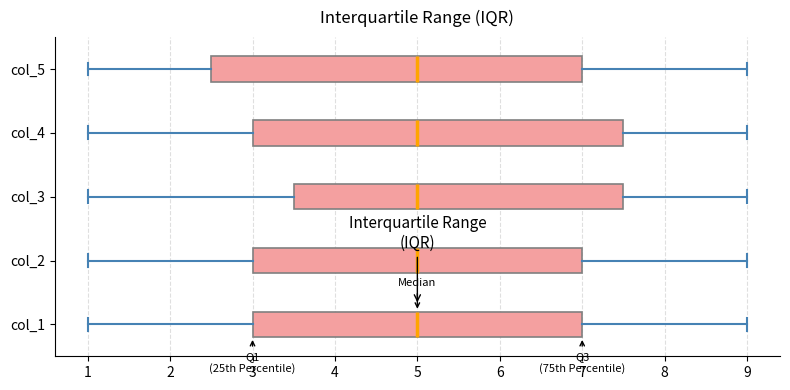

Reading bottom to top, read every box against the x-axis: the position of its median line, the range the box covers, and the ends of its whiskers. The values are not printed on the chart, so give them approximately, as read against the axis.

col_1: median 5.0, box 3.0 to 7.0, whiskers 1.0 to 9.0
col_2: median 5.0, box 3.0 to 7.0, whiskers 1.0 to 9.0
col_3: median 5.0, box 3.5 to 7.5, whiskers 1.0 to 9.0
col_4: median 5.0, box 3.0 to 7.5, whiskers 1.0 to 9.0
col_5: median 5.0, box 2.5 to 7.0, whiskers 1.0 to 9.0